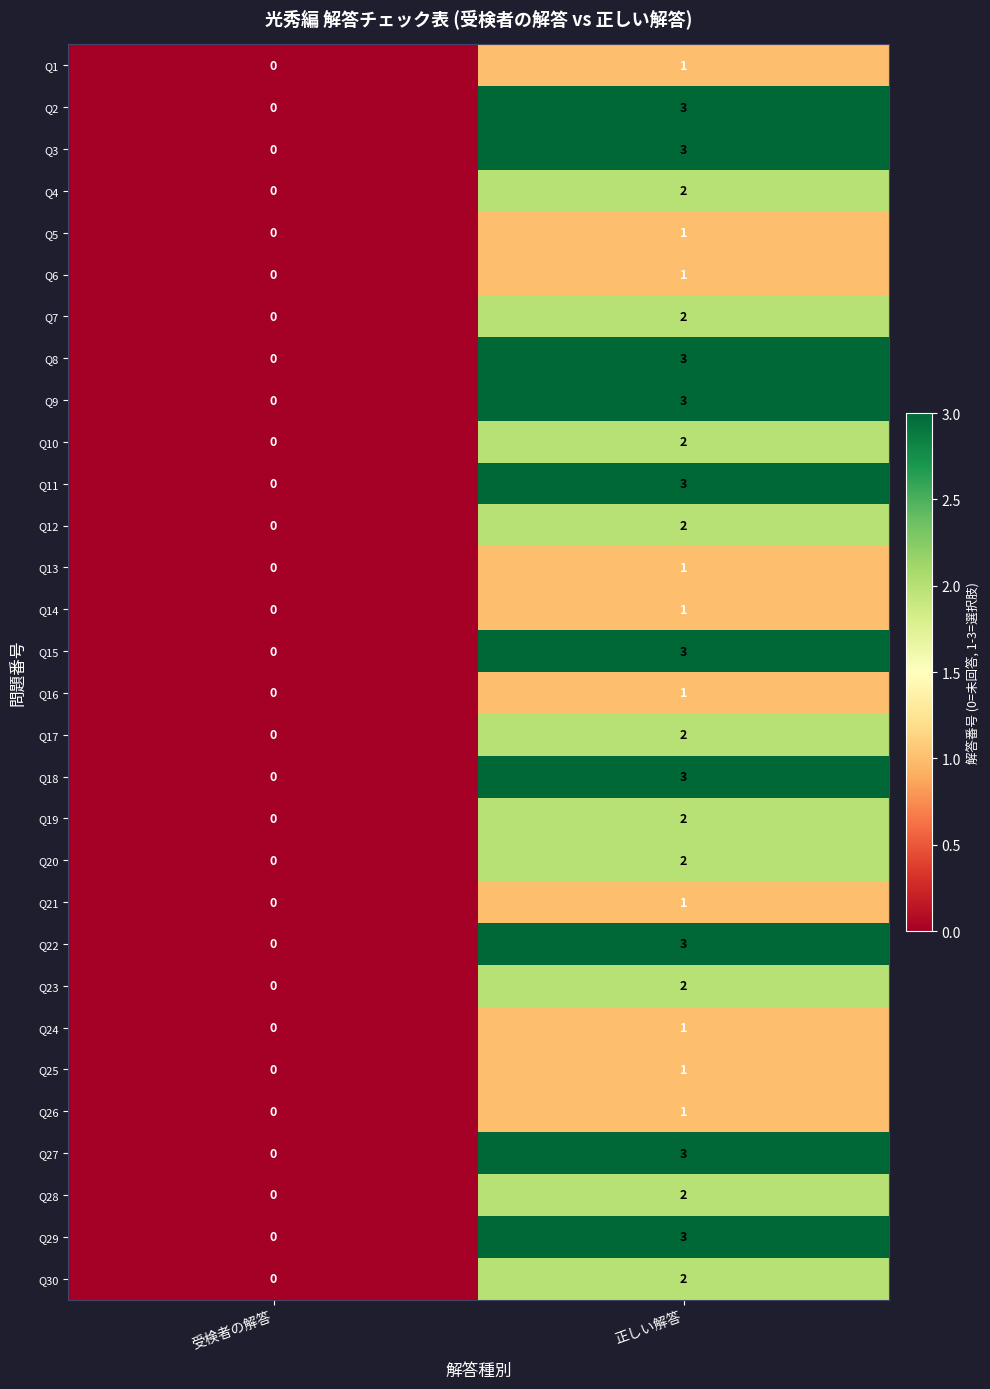

Is the value of Q13 at 受検者の解答 greater than the value of Q14 at 正しい解答?

No